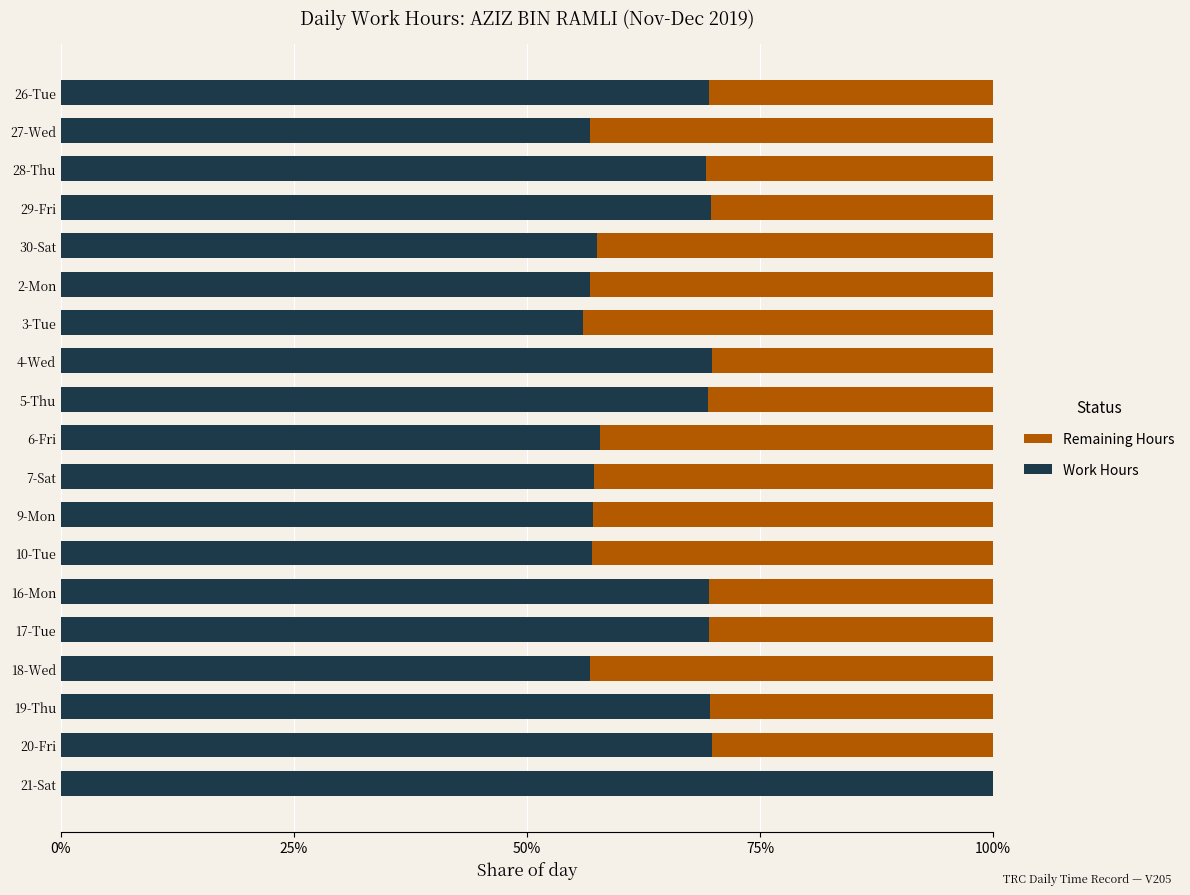

At which label does Work Hours reach its peak?

21-Sat